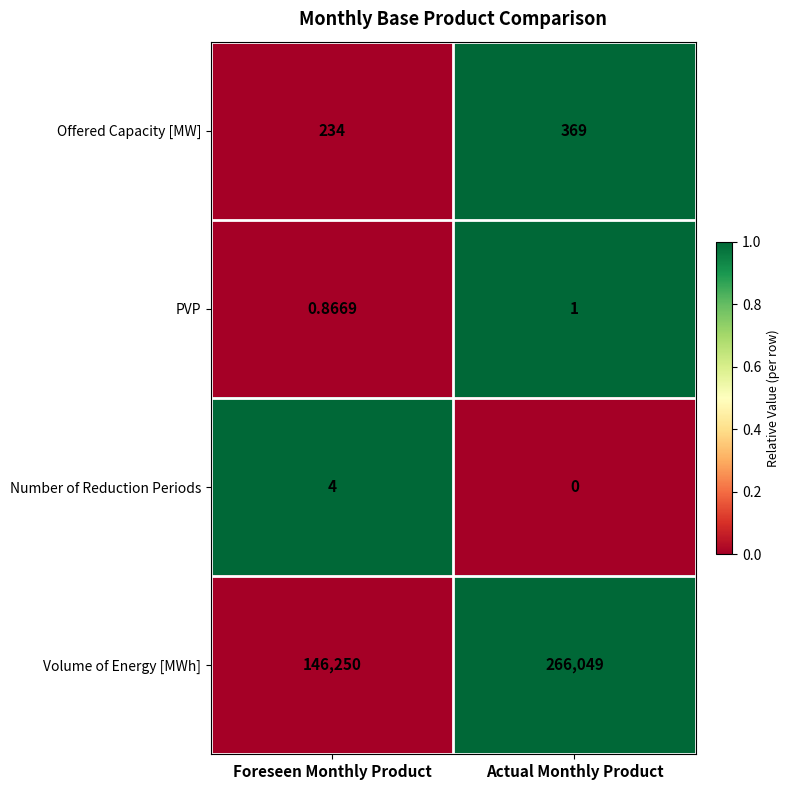

At which label does PVP reach its minimum?

Foreseen Monthly Product